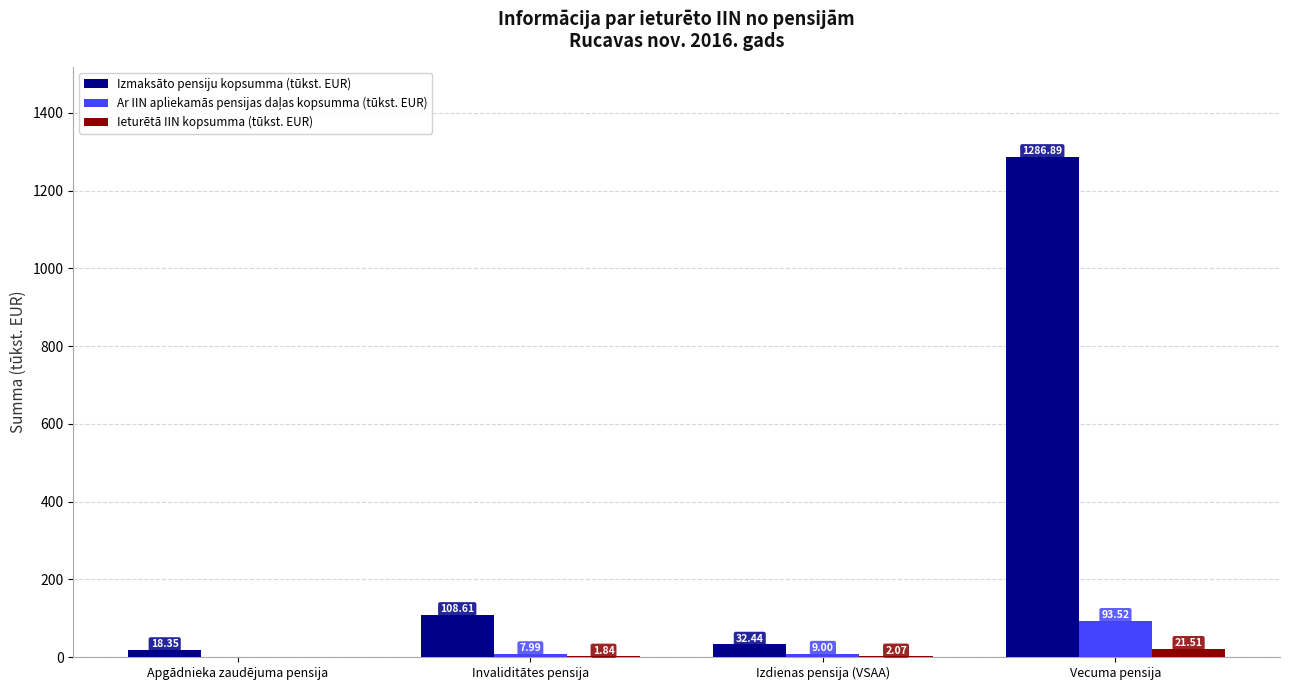

What is the sum of the Izmaksāto pensiju kopsumma (tūkst. EUR) values at Apgādnieka zaudējuma pensija and Vecuma pensija?

1305.2